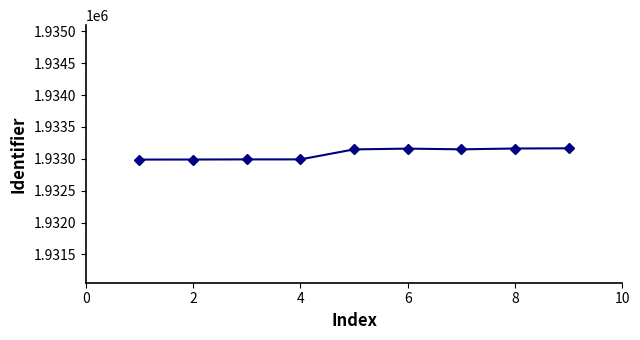

How many categories are shown in the chart?

9